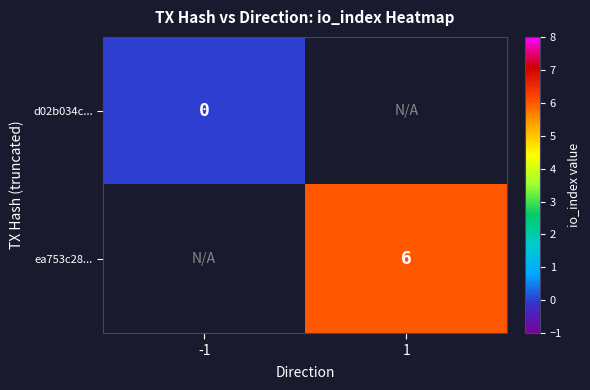

At how many categories does at least one series exceed 4?

1